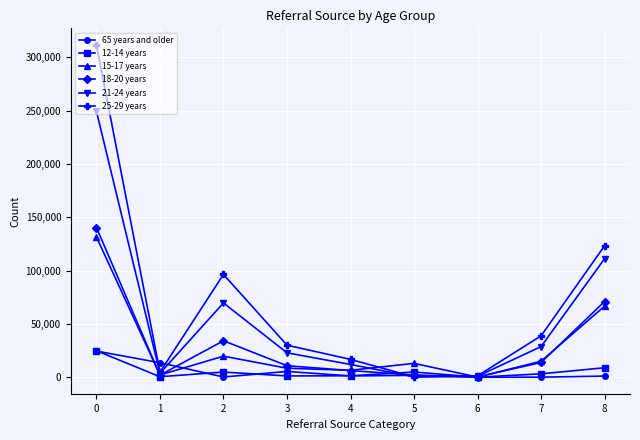

At which label is 25-29 years closest to 155926?

8